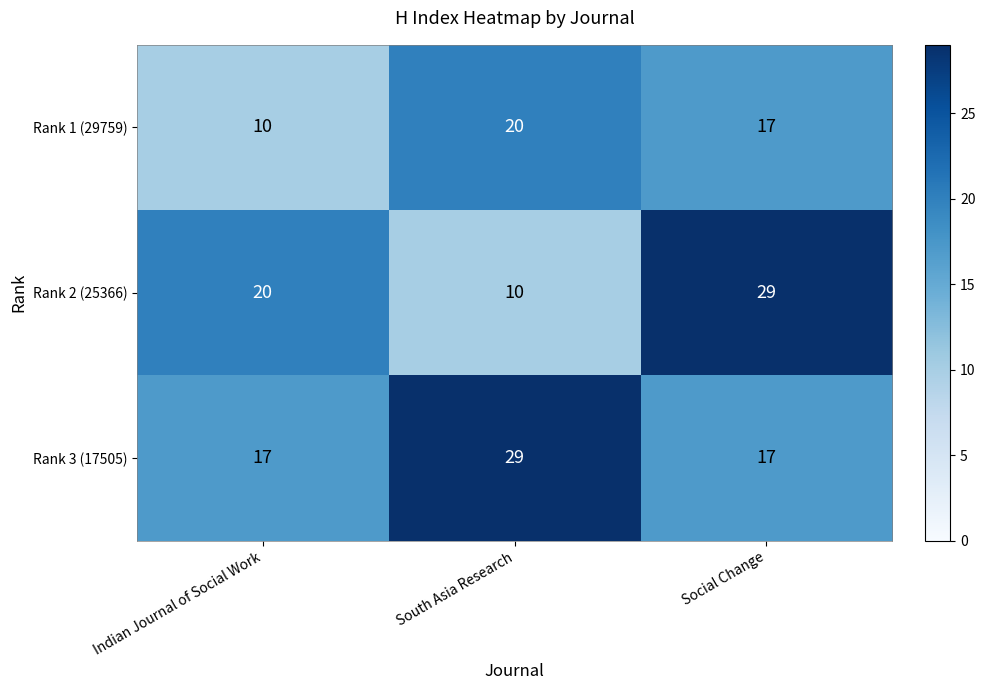

At how many categories does at least one series exceed 27?

2